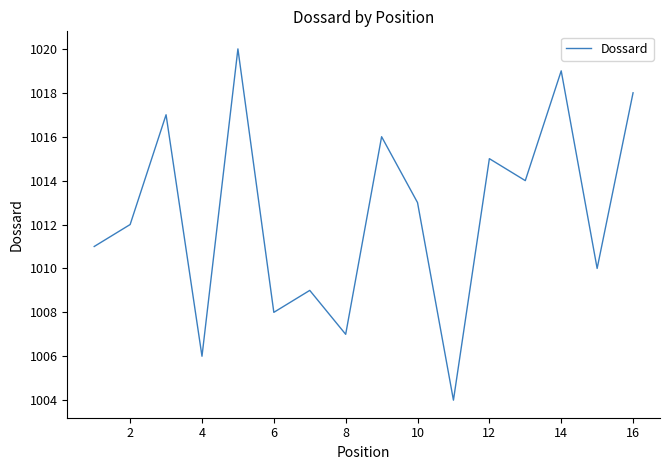

What is the smallest value displayed?

1004